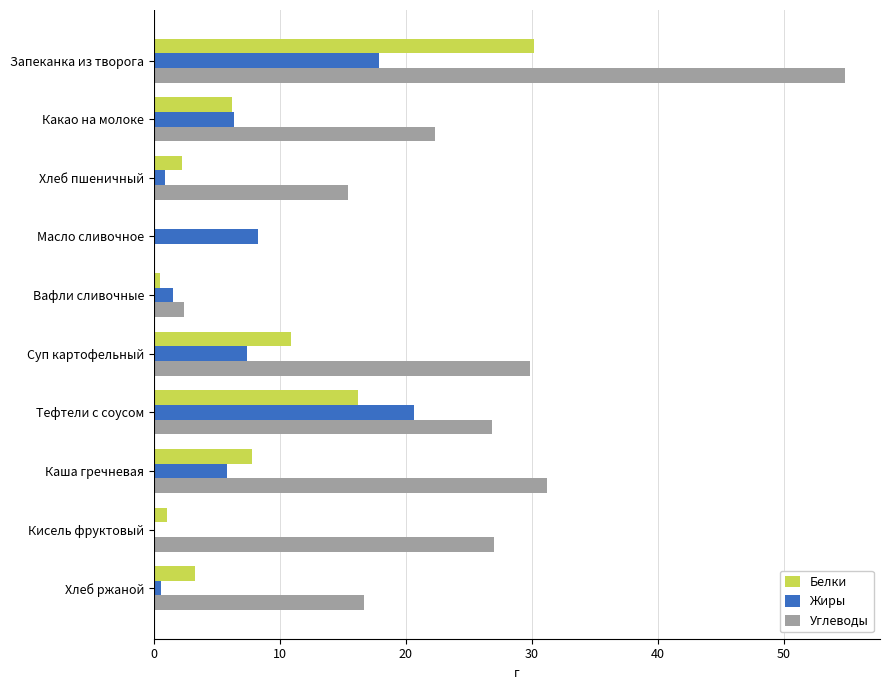

Which series has the largest range (max minus min)?

Углеводы